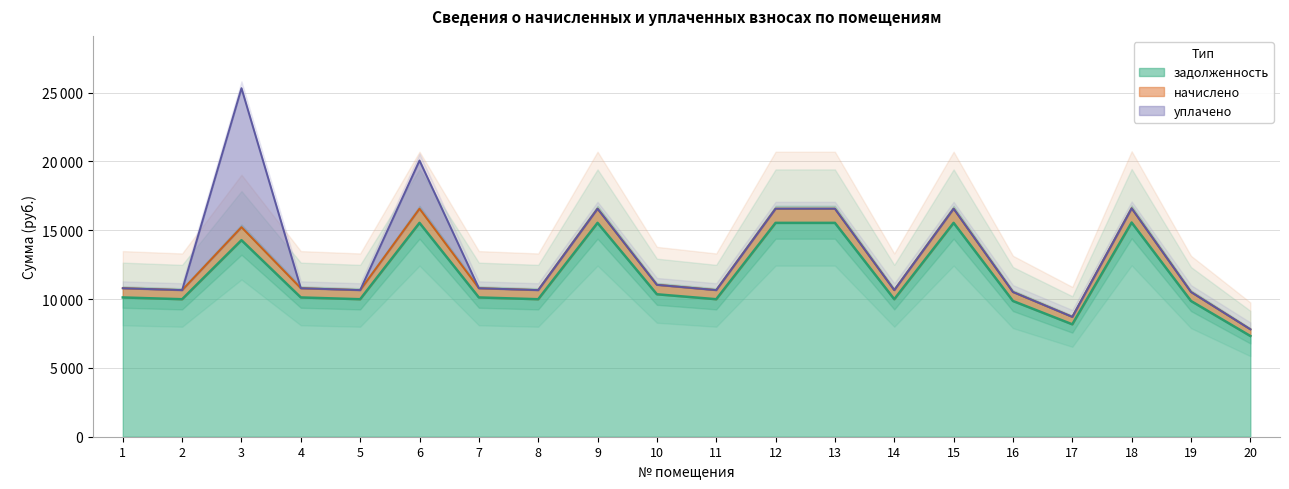

At which category does the chart reach its peak across all series?

18